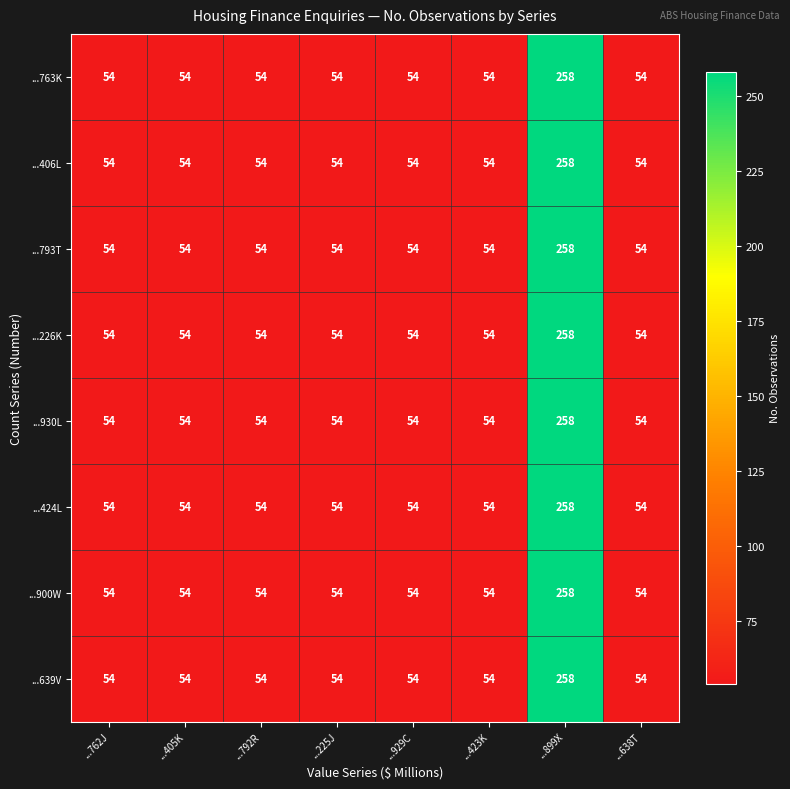

Count the number of categories in the chart.

8